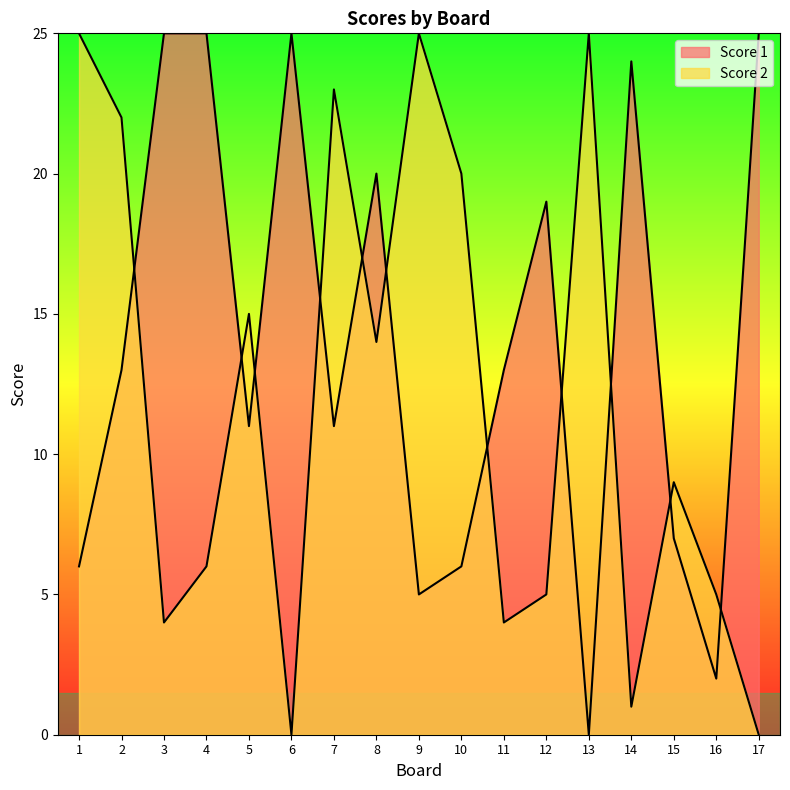

Rank the categories by Score 1 value from lowest to highest.

13, 16, 9, 1, 10, 15, 5, 7, 2, 11, 12, 8, 14, 3, 4, 6, 17